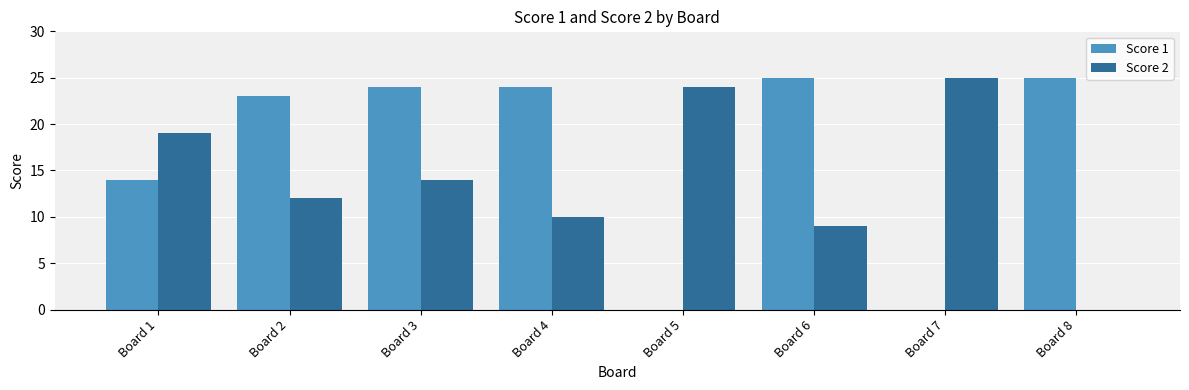

What are all the series names shown in the legend?

Score 1, Score 2